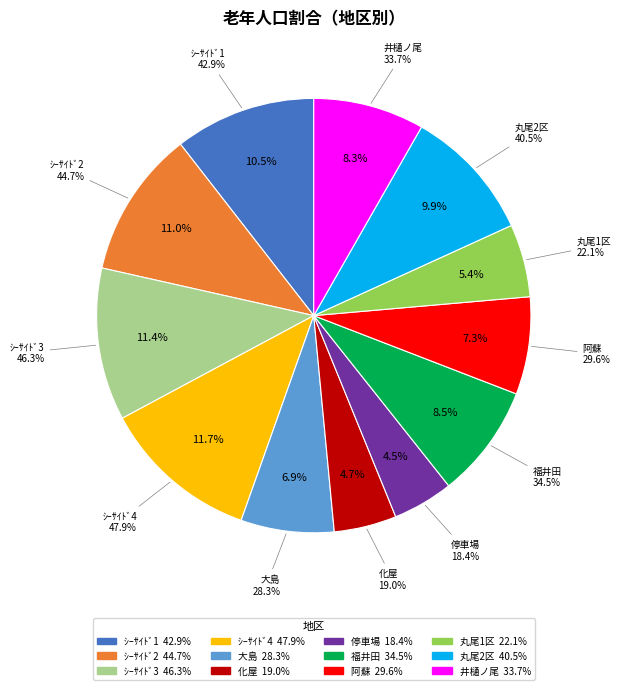

Does ｼｰｻｲﾄﾞ3 represent more than half of the total?

No